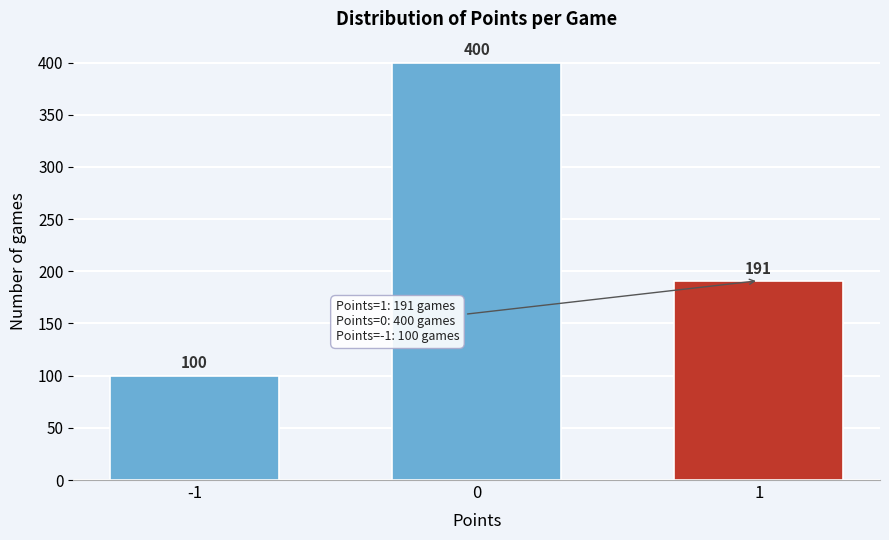

Reading left to right, extract all data points from this chart.

100	400	191